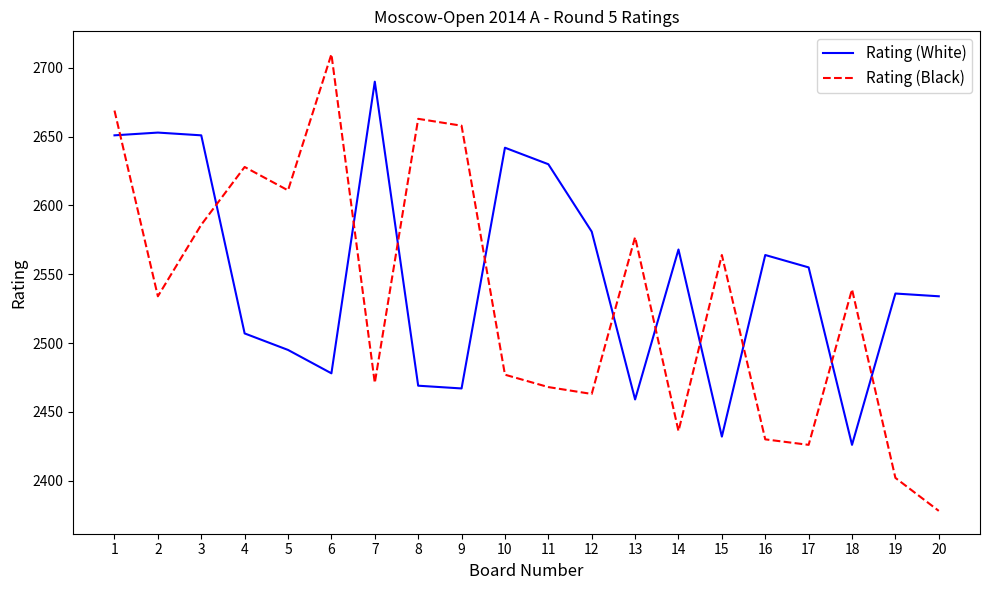

Which series changed the most between 7 and 11?

Rating (White)